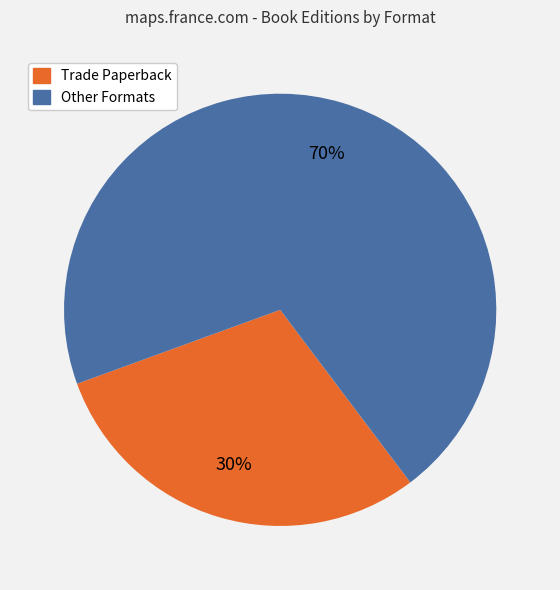

Does any single category account for the majority?

Yes